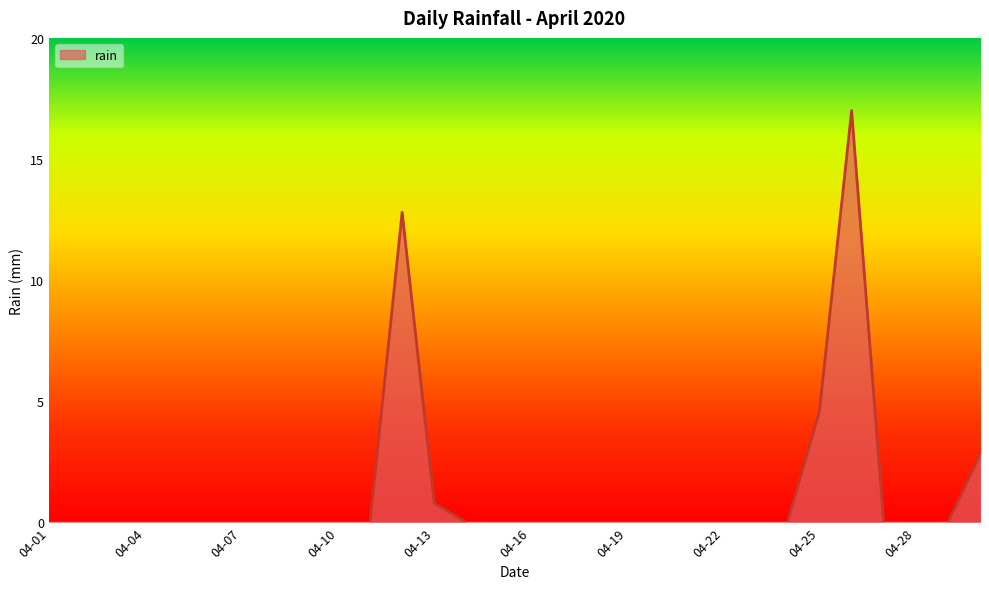

What is the maximum value shown in the chart?

17.0